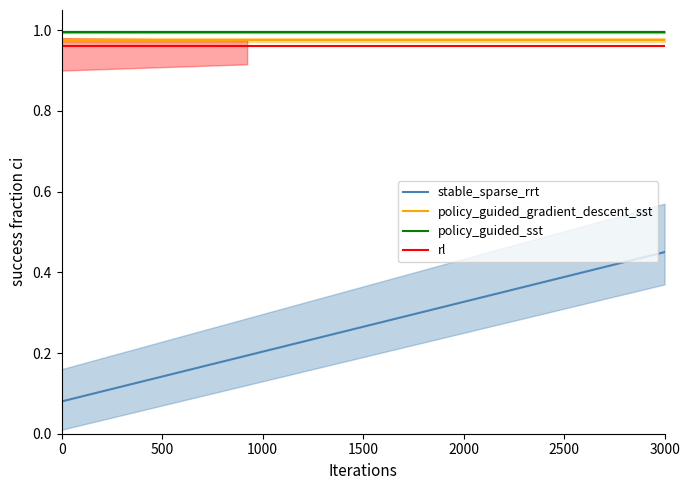

True or false: stable_sparse_rrt and policy_guided_sst cross at least once.

False